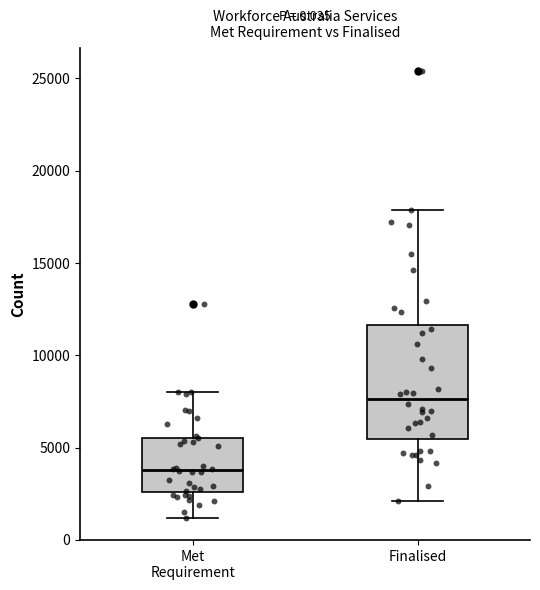

Reading left to right, read every box against the y-axis: the position of its median line, the range the box covers, and the ends of its whiskers. The values are not printed on the chart, so give them approximately, as read against the axis.

Met Requirement: median 4000, box 2500 to 5500, whiskers 1000 to 8000
Finalised: median 7500, box 5500 to 11500, whiskers 2000 to 18000